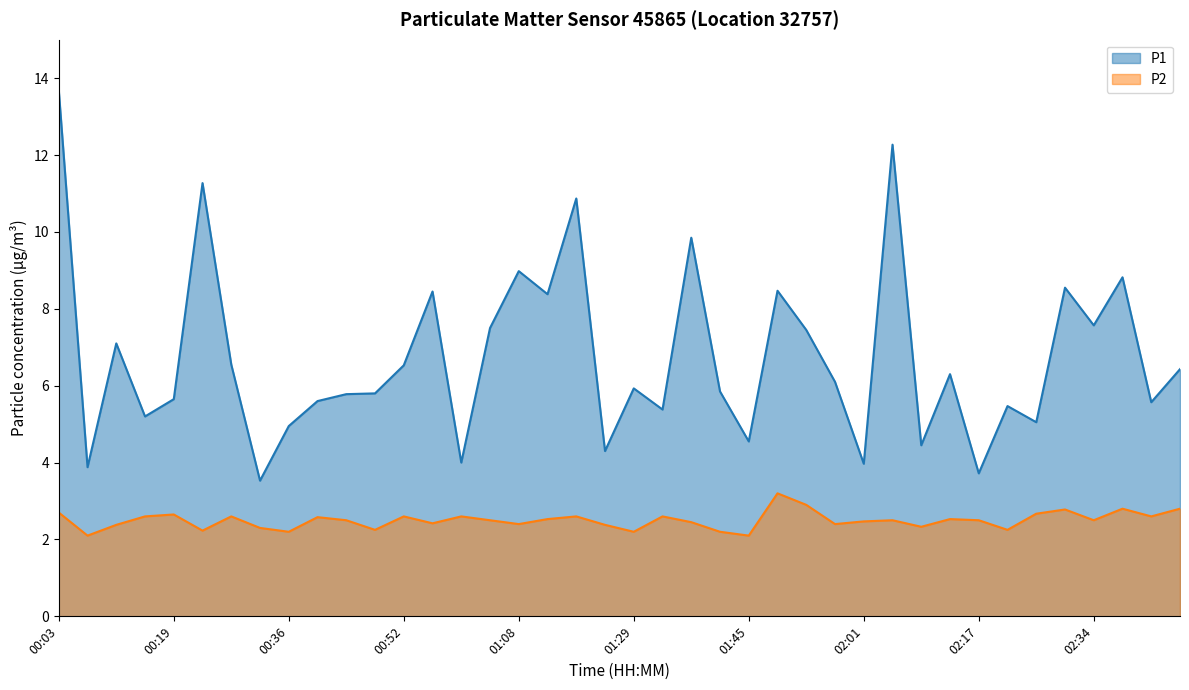

Which series has the largest range (max minus min)?

P1 line